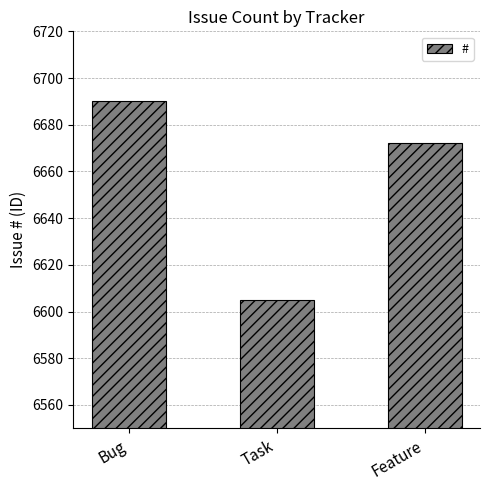

Rank the categories by value from lowest to highest.

Task, Feature, Bug